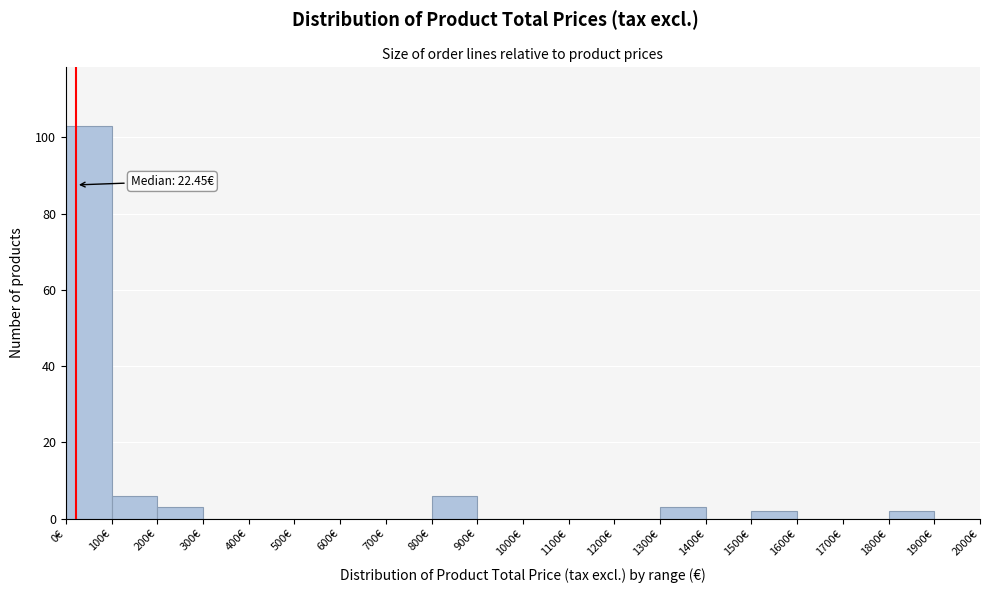

Over which range of the x-axis is the bar tallest?

0 to 100